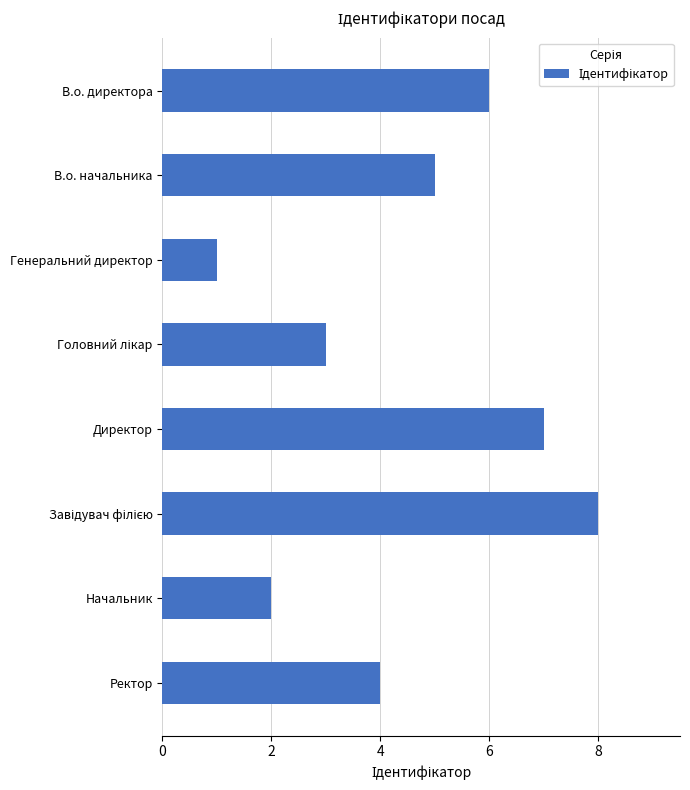

The value at Директор is 3. True or false?

False